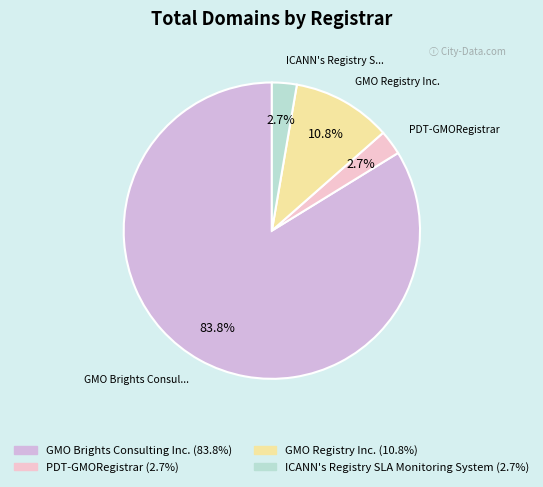

What is the total percentage of GMO Brights Consulting Inc. and PDT-GMORegistrar?

86.5%